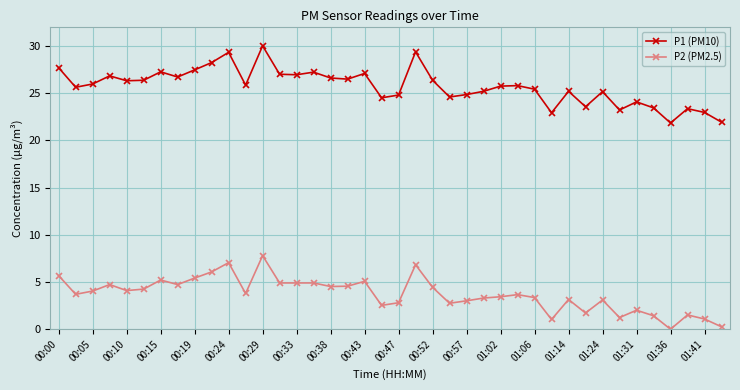

True or false: P2 (PM2.5) and P1 (PM10) cross at least once.

False